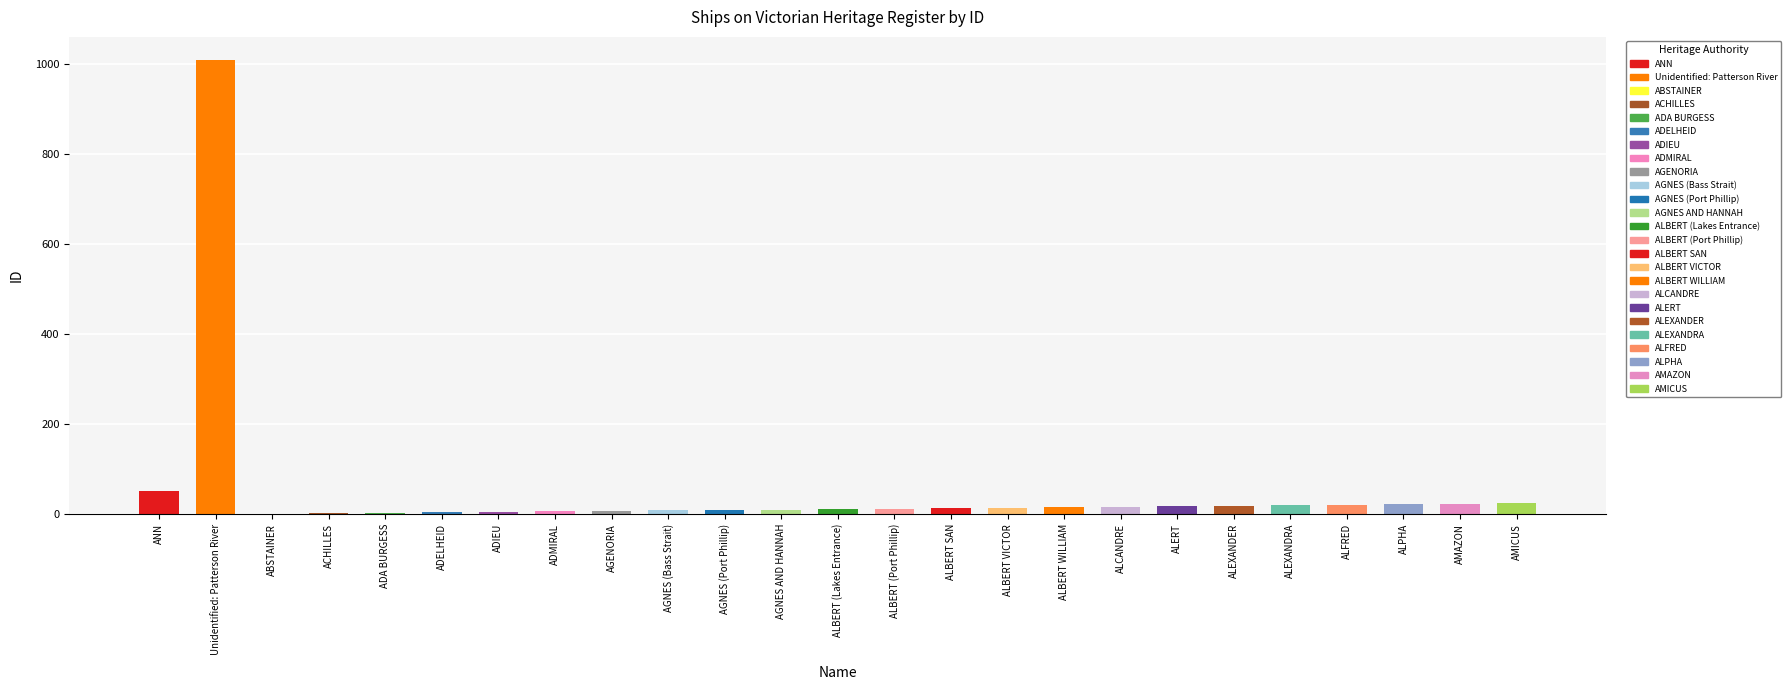

What value does the data have at ALCANDRE?

16